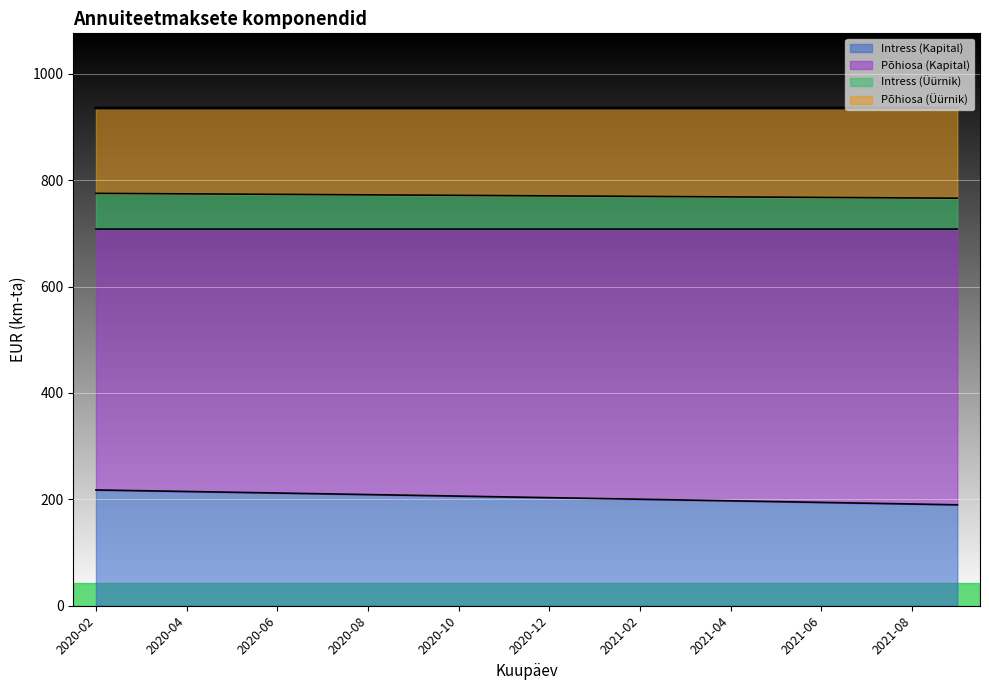

What is the difference between the maximum and minimum values in the Intress (Kapital) series?

27.9